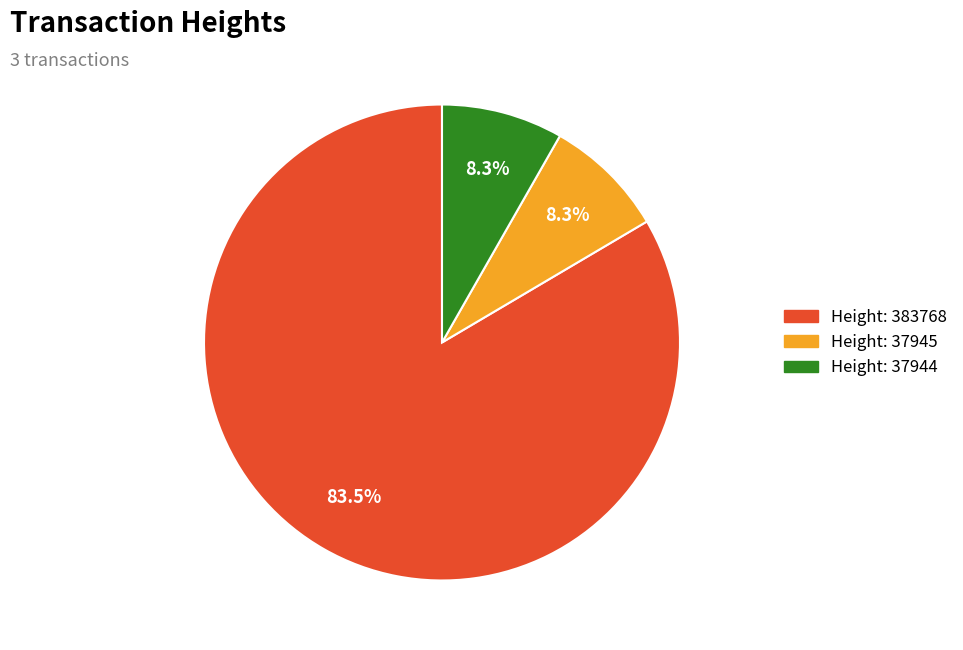

How many slices are in this pie chart?

3